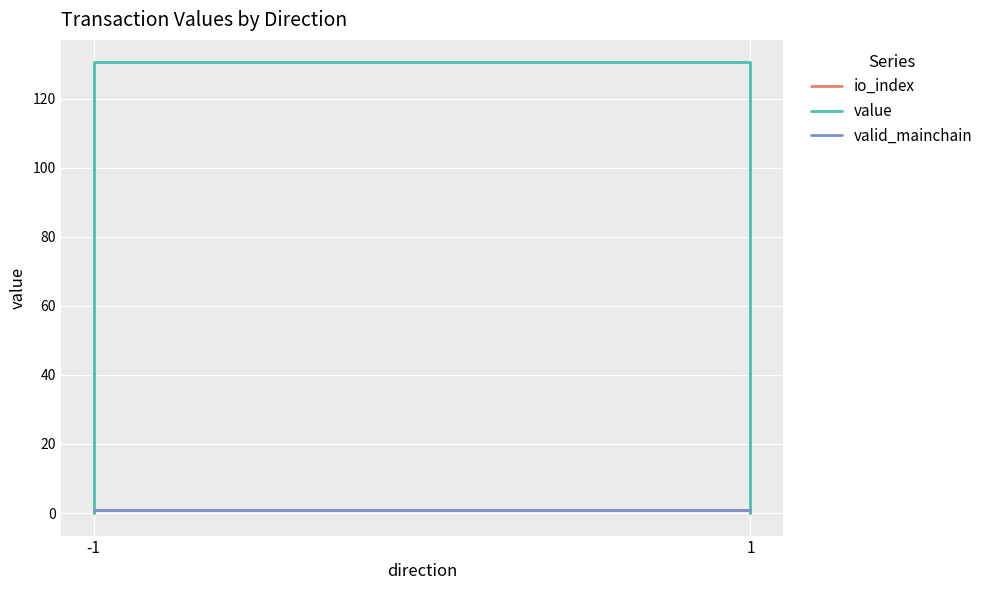

Which series has the largest total across all categories?

value